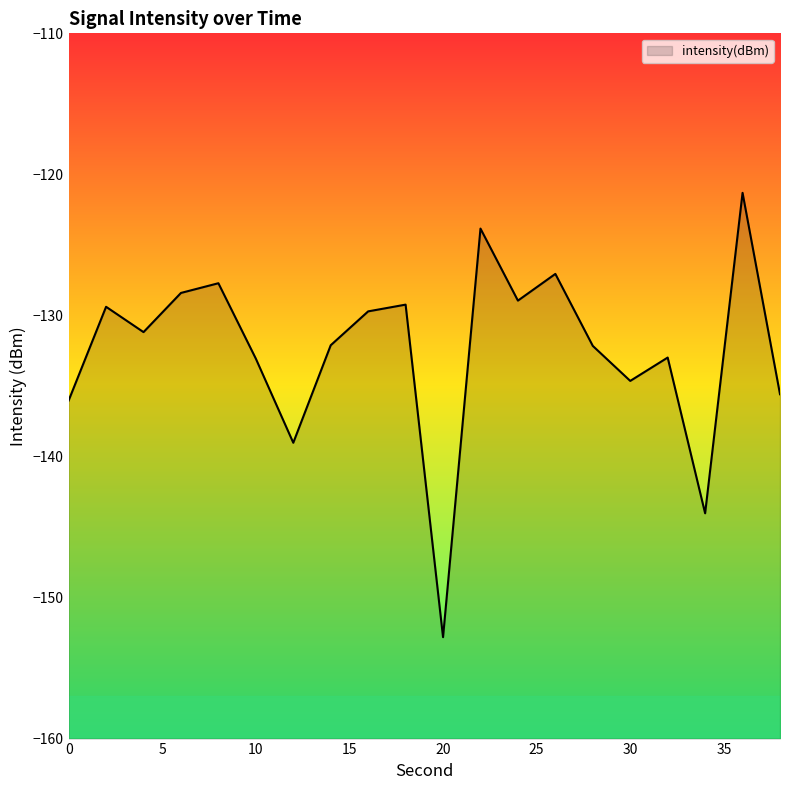

Rank the categories by value from highest to lowest.

36, 22, 26, 8, 6, 24, 18, 2, 16, 4, 14, 28, 32, 10, 30, 38, 0, 12, 34, 20